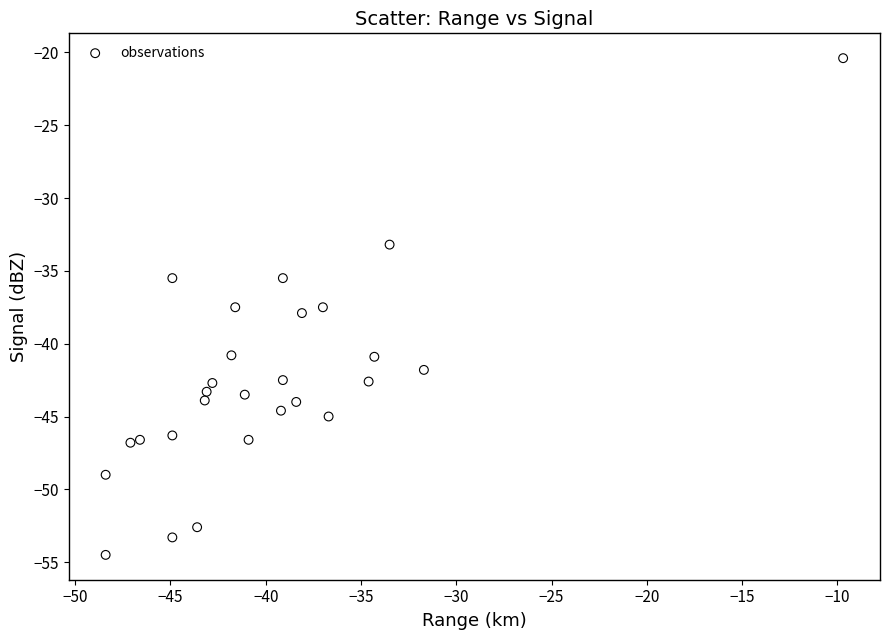

What is the range of X values (max minus min)?

38.7